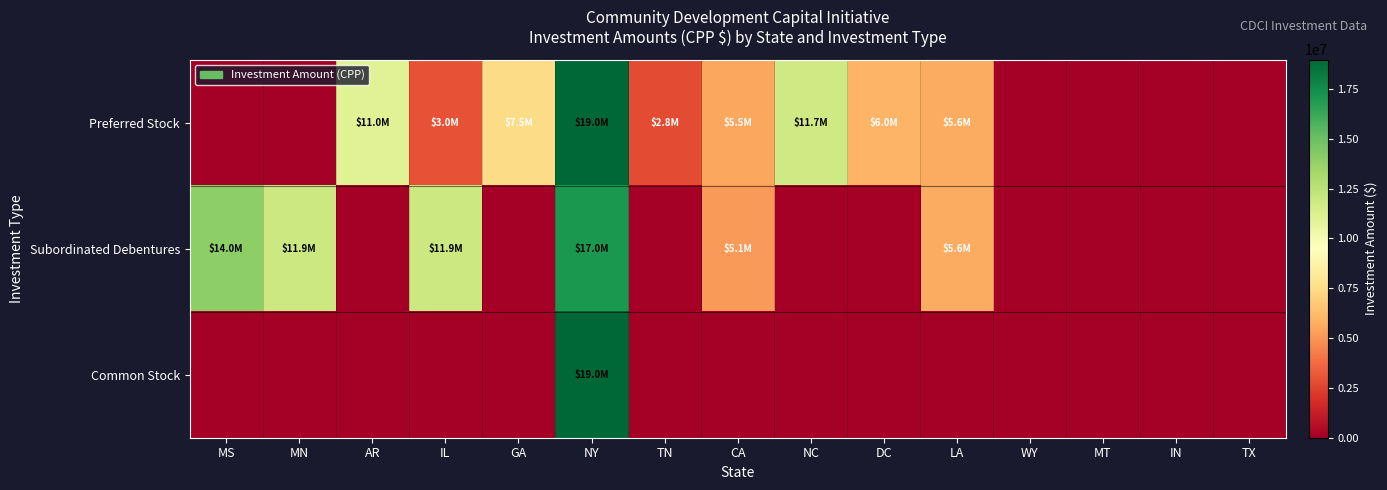

Reading left to right, extract all data points from this chart.

Preferred Stock: MS=0	MN=0	AR=11000000	IL=3000000	GA=7462000	NY=18980000	TN=2795000	CA=5500000	NC=11735000	DC=6000000	LA=5645000	WY=0	MT=0	IN=0	TX=0
Subordinated Debentures: MS=14000000	MN=11926000	AR=0	IL=11884000	GA=0	NY=17000000	TN=0	CA=5146000	NC=0	DC=0	LA=5645000	WY=0	MT=0	IN=0	TX=0
Common Stock: MS=0	MN=0	AR=0	IL=0	GA=0	NY=18980000	TN=0	CA=0	NC=0	DC=0	LA=0	WY=0	MT=0	IN=0	TX=0